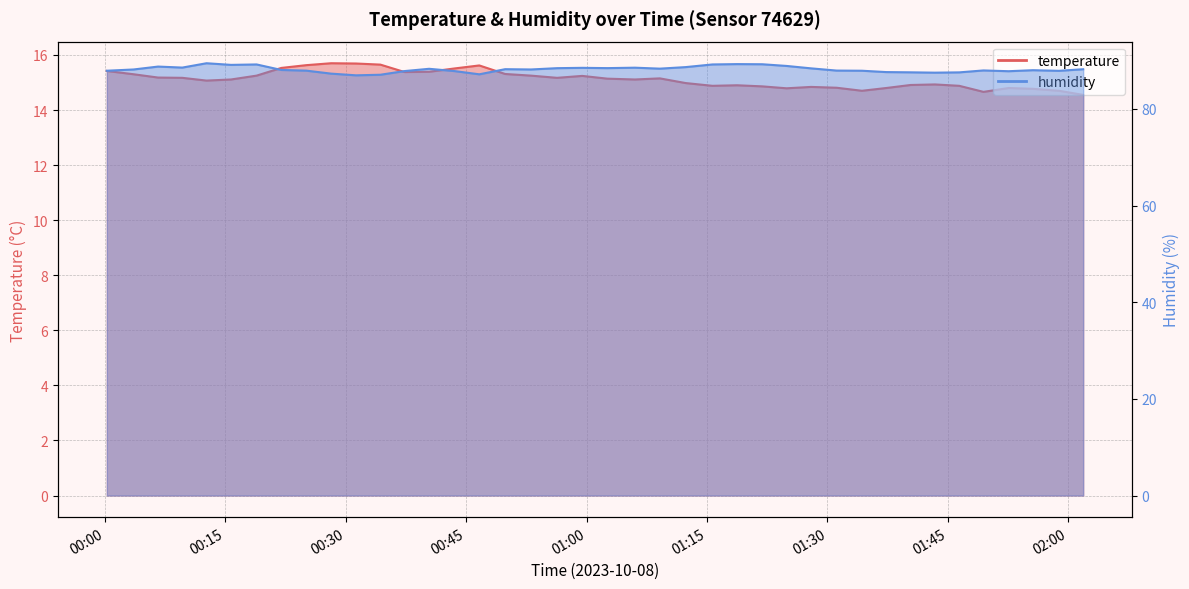

True or false: temperature and humidity cross at least once.

False